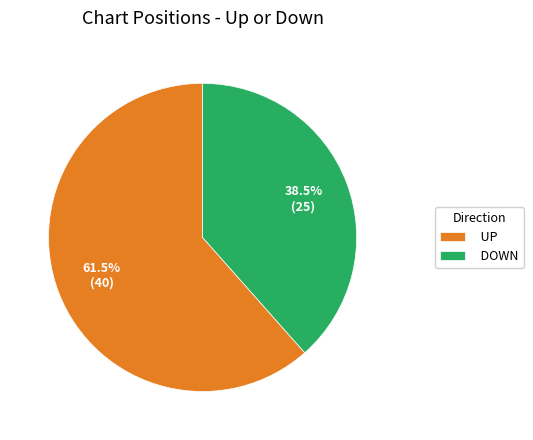

What is the largest slice in the pie chart?

UP